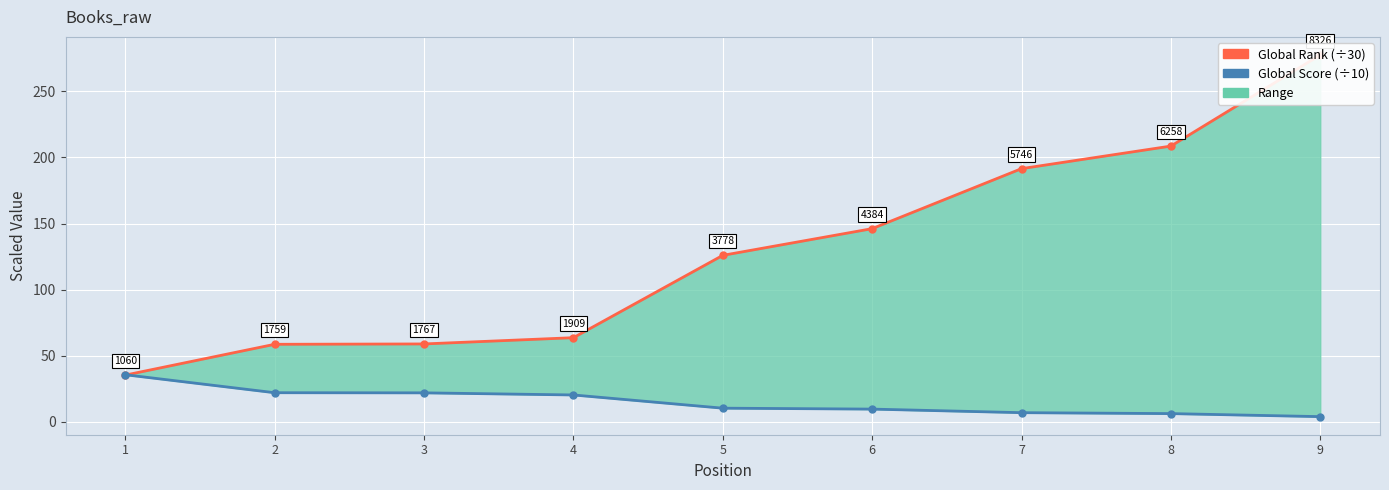

Reading left to right, extract all data points from this chart.

Global Rank (scaled): 1=35.3	2=58.6	3=58.9	4=63.6	5=125.9	6=146.1	7=191.5	8=208.6	9=277.5
Global Score (scaled): 1=35.6	2=22.0	3=21.9	4=20.3	5=10.3	6=9.6	7=6.9	8=6.2	9=3.9